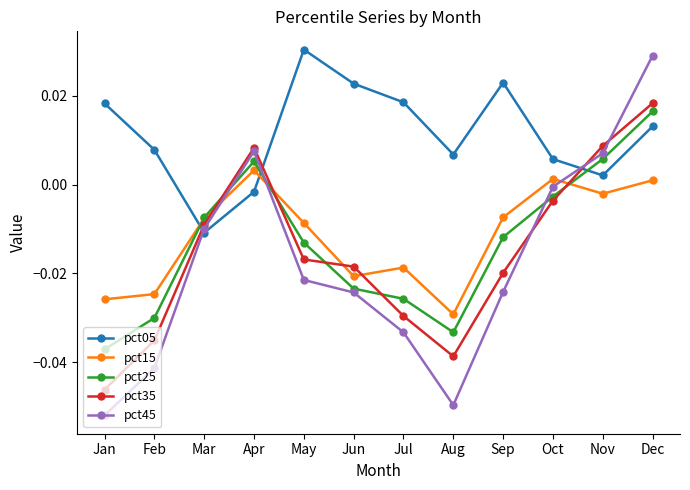

At which label does pct45 reach its peak?

Dec